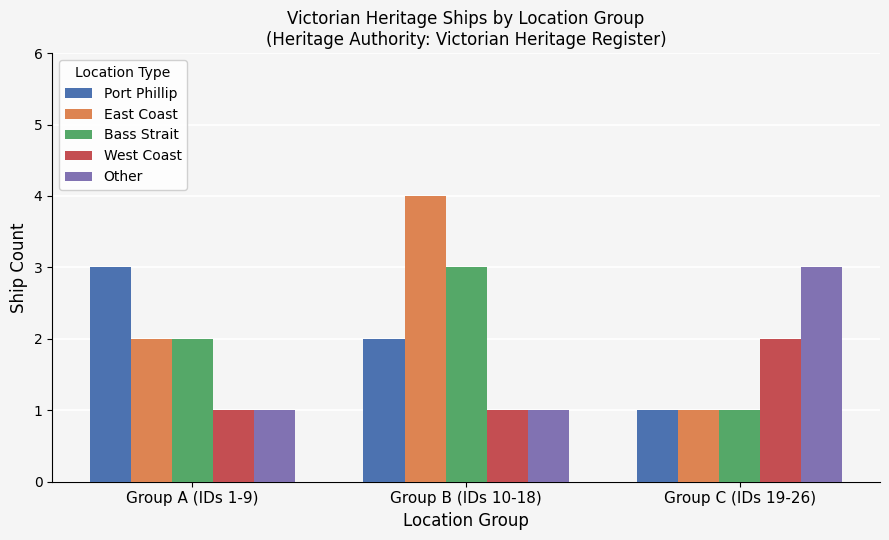

What is the difference between the maximum and minimum values in the Port Phillip series?

2